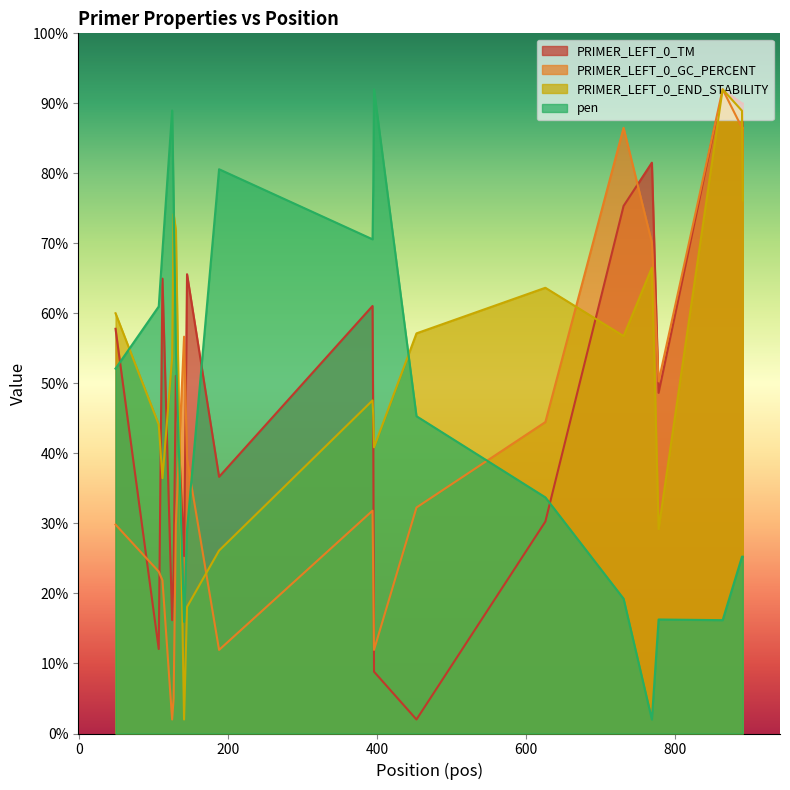

Which series has the largest total across all categories?

PRIMER_LEFT_0_END_STABILITY